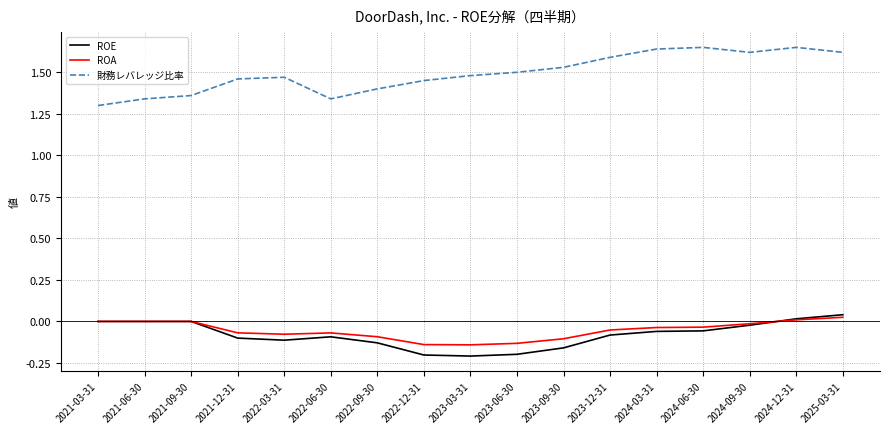

What is the difference between the ROA values at 2023-03-31 and 2021-12-31?

0.1